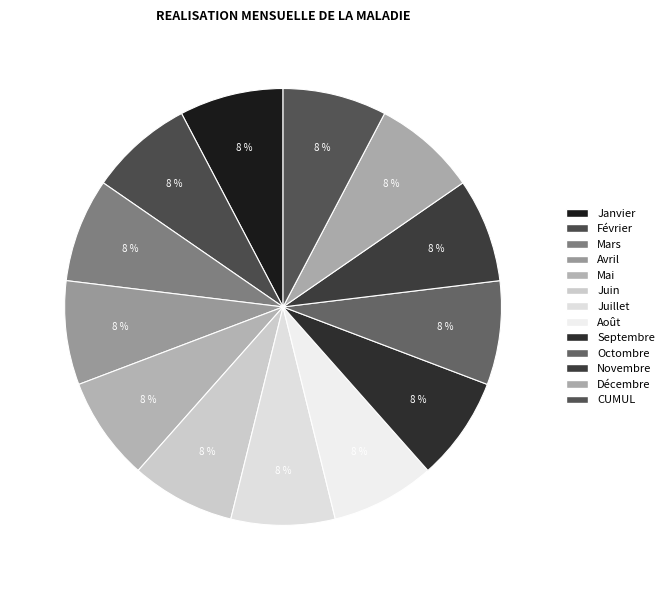

To the nearest percent, what is the average slice percentage?

8%